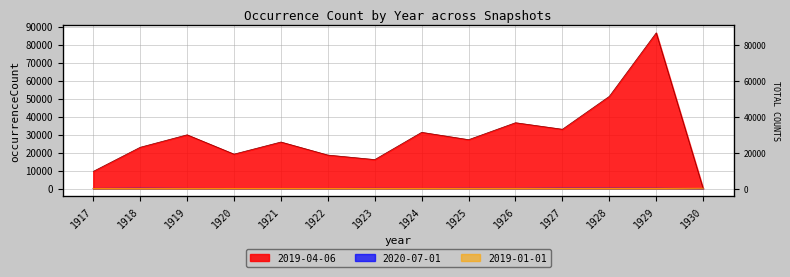

True or false: 2020-07-01 has a value of 103 at 1919.

False